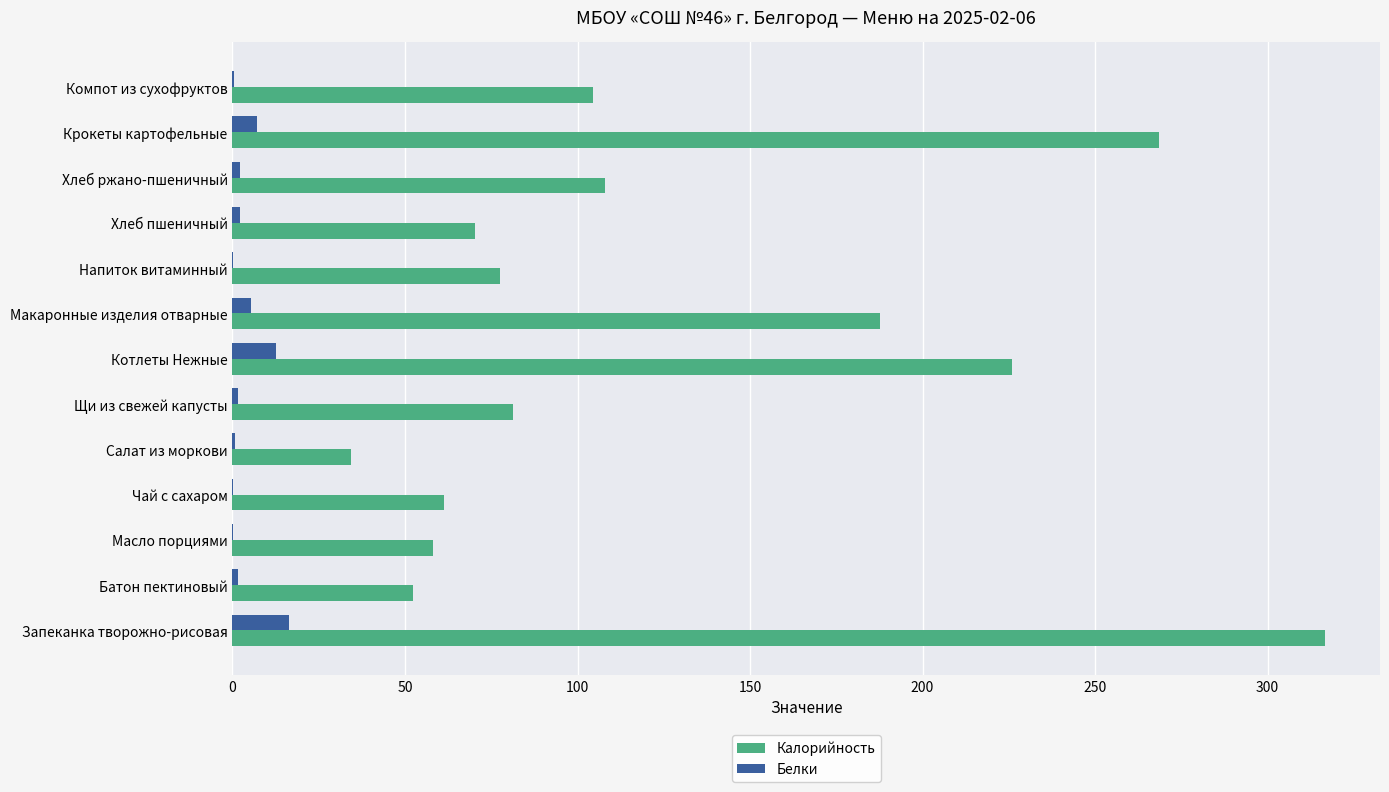

The Калорийность series shows 258.3 at Макаронные изделия отварные. True or false?

False